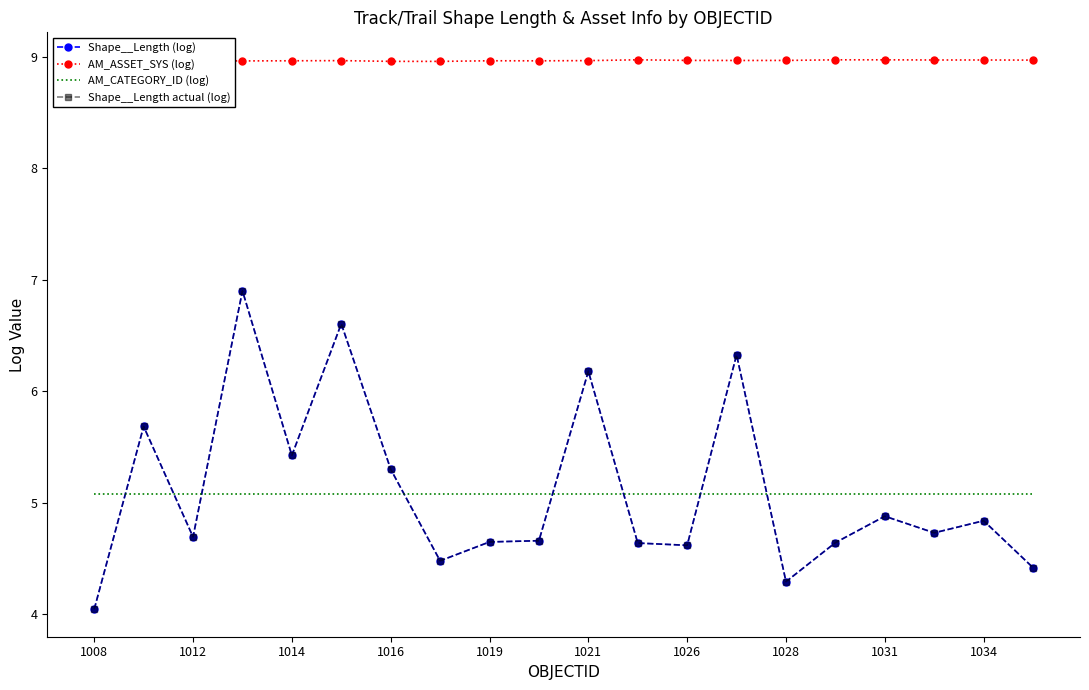

Is it true that AM_ASSET_SYS (log) equals 9.0 at 15?

True